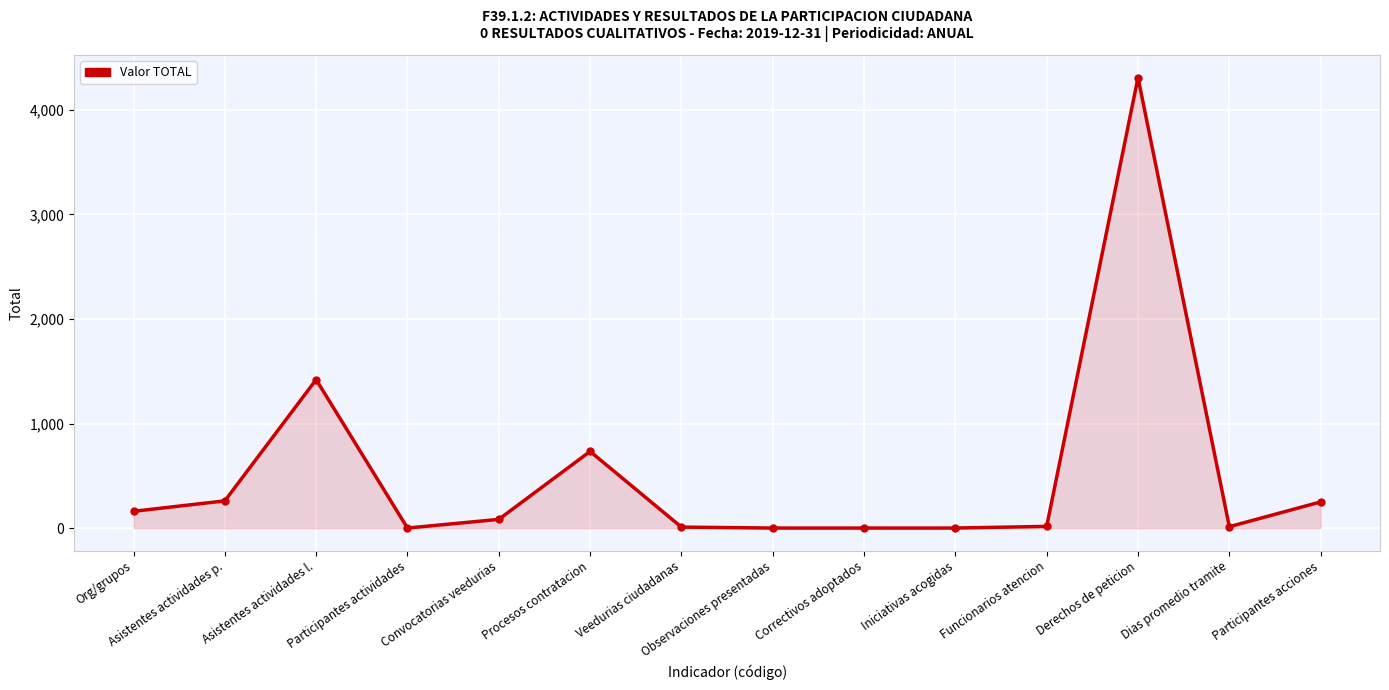

What is the label of the 13th point from the right?

Asistentes actividades p.